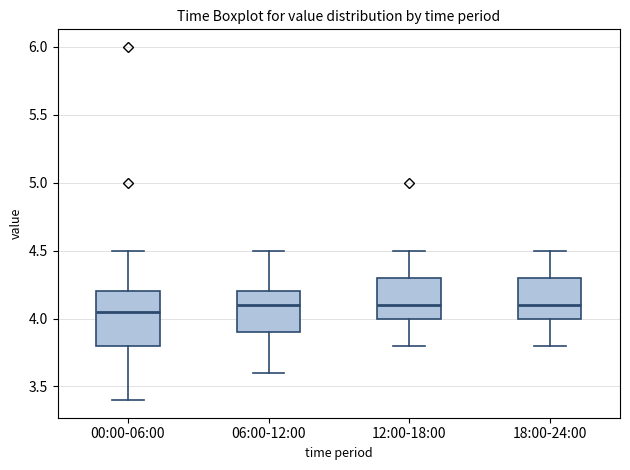

Comparing the boxes themselves (not the whiskers), which one is the tallest?

00:00-06:00